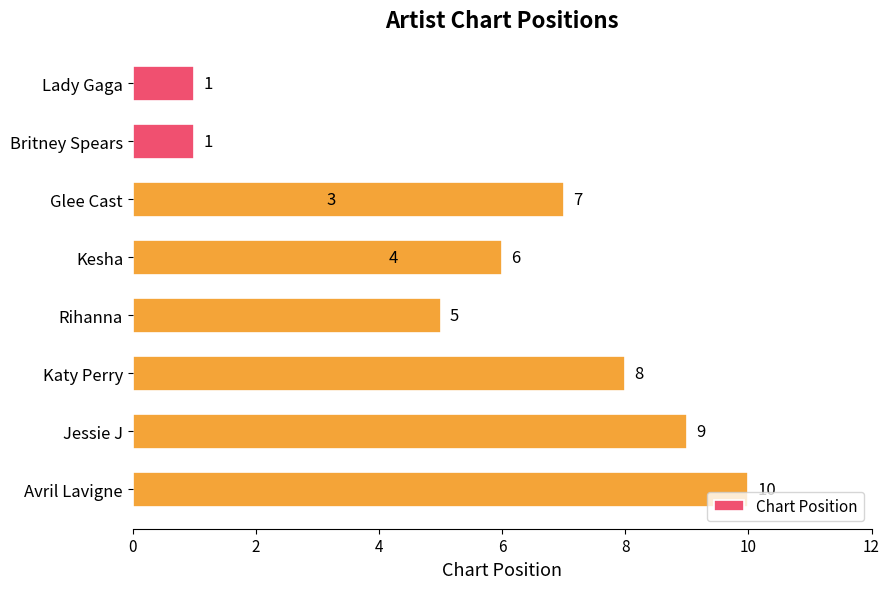

Does the chart contain any negative values?

No